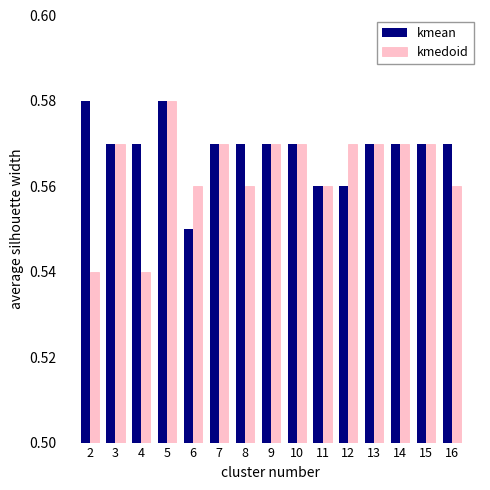

What is the sum of all kmean values?

8.5